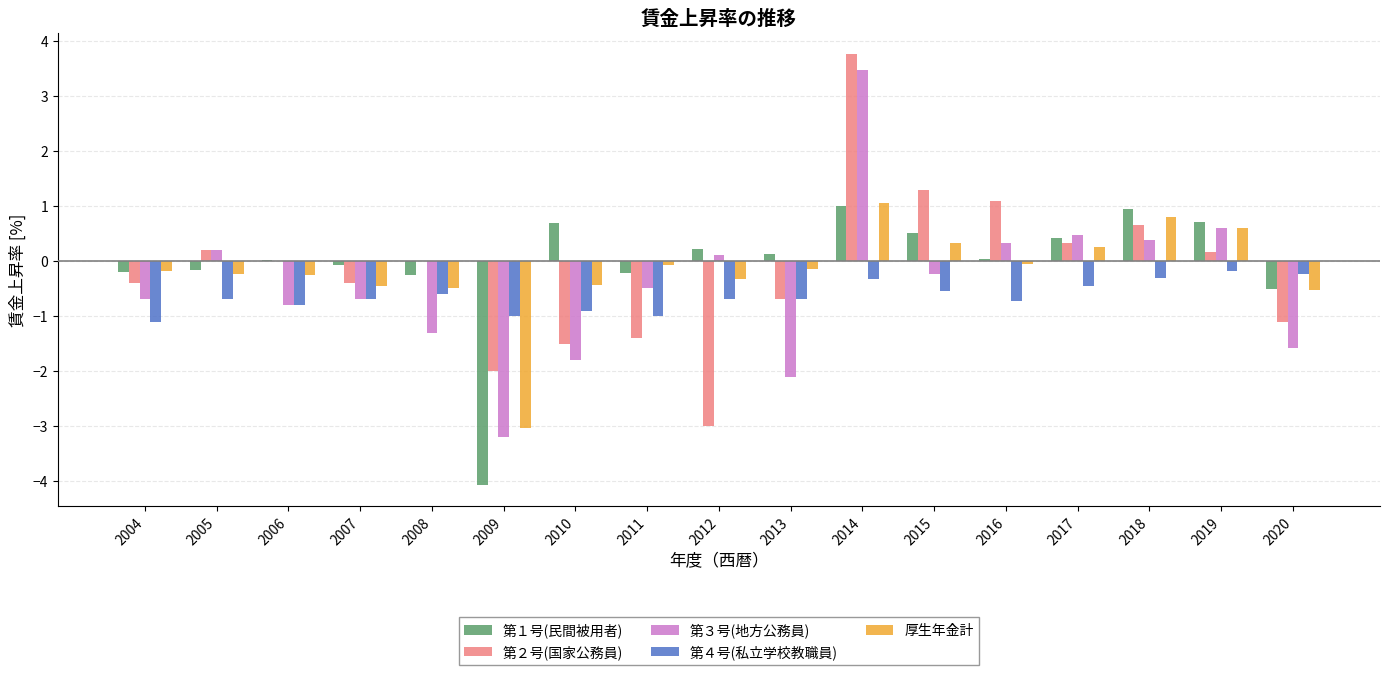

Between 2011 and 2019, which series saw the biggest shift?

第２号(国家公務員)